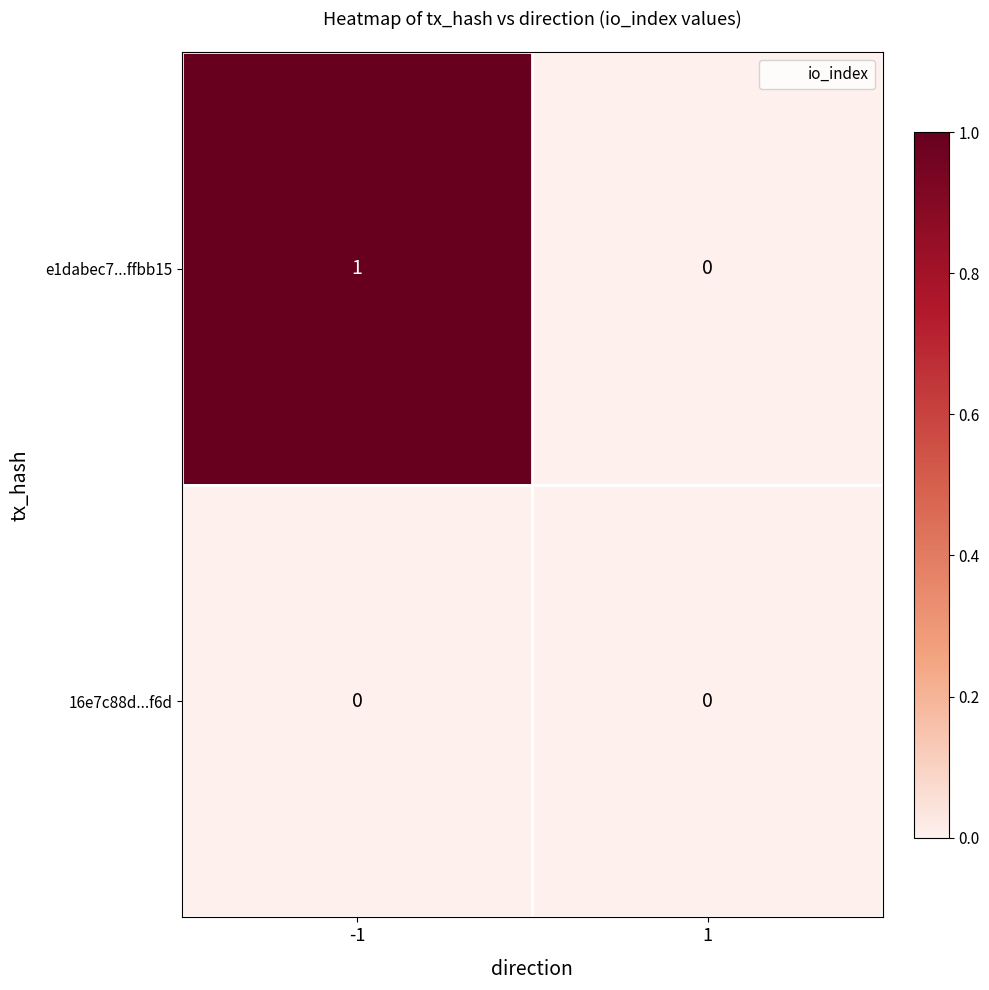

Is the value of 16e7c88d...f6d at -1 greater than the value of e1dabec7...ffbb15 at -1?

No